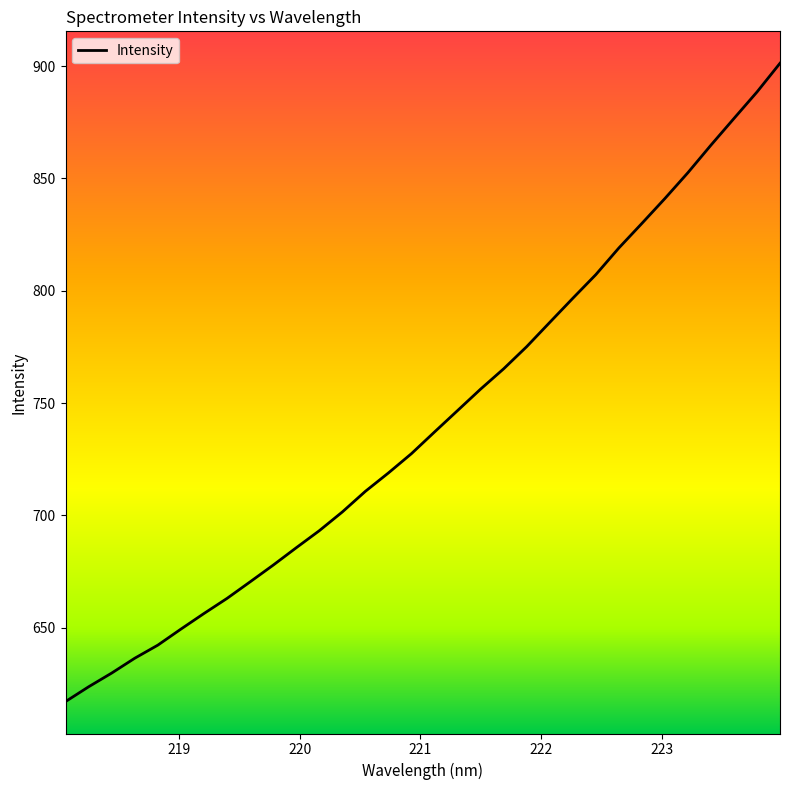

What is the minimum value shown in the chart?

617.2